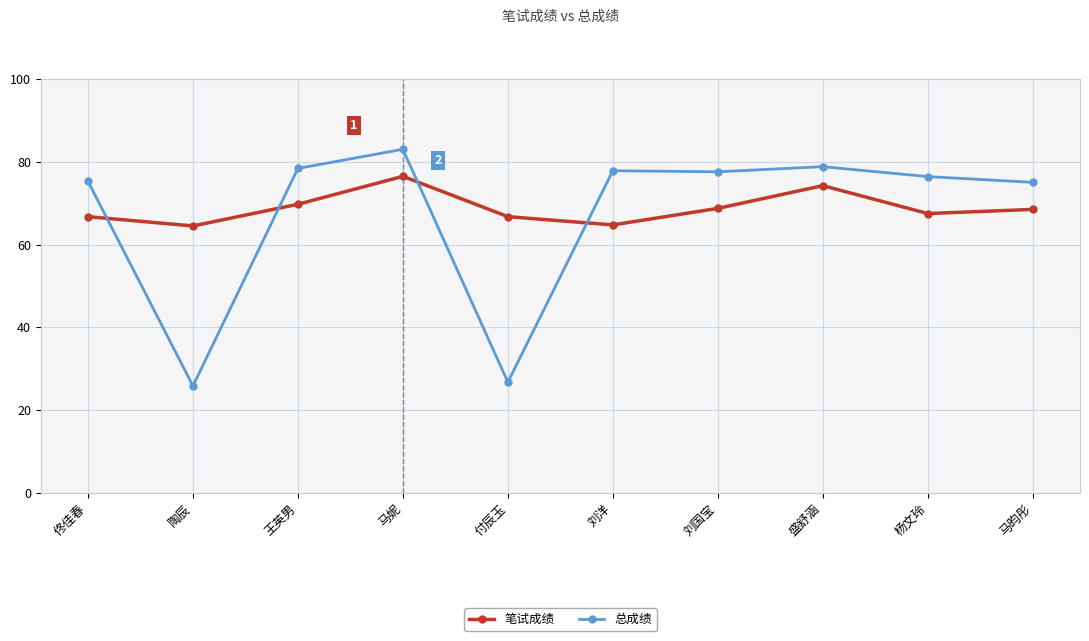

The value of 总成绩 at 盛舒涵 is 78.8. True or false?

True